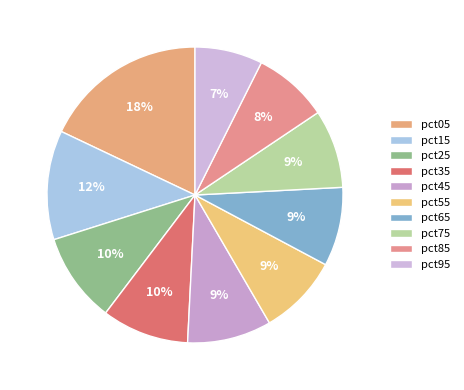

How many slices are in this pie chart?

10